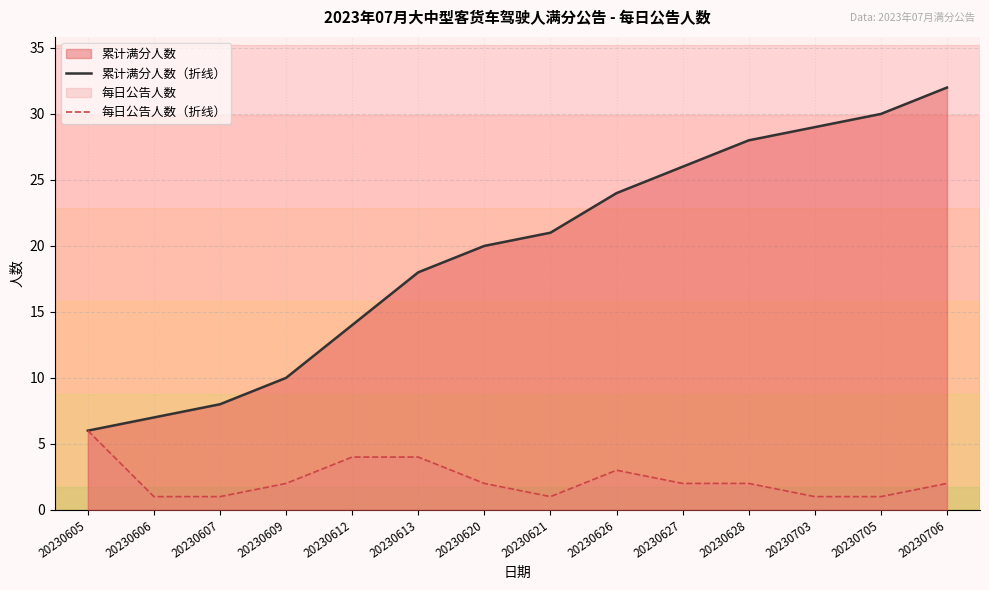

The 每日公告人数（折线） series shows 1 at 20230627. True or false?

False